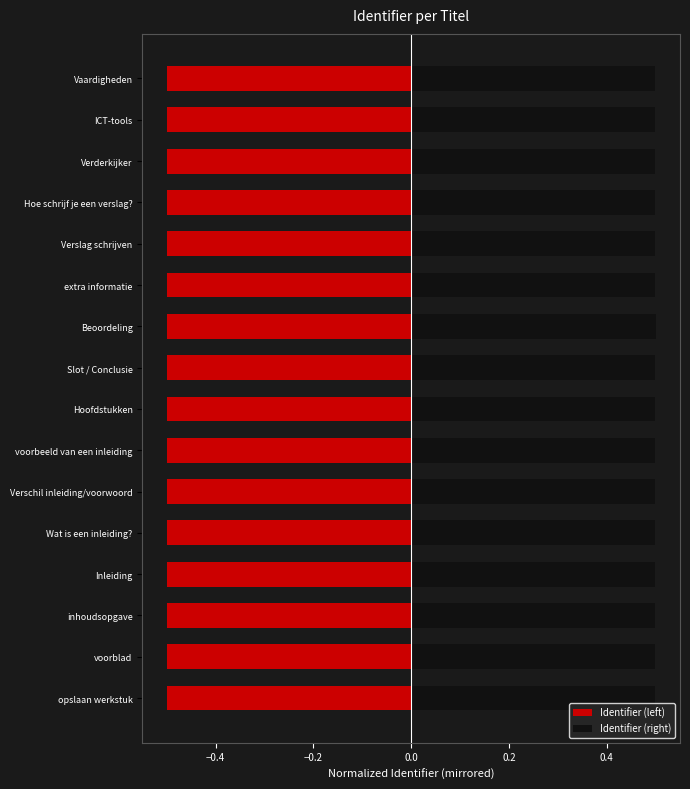

What is the spread (max minus min) of values at Verderkijker?

1.0